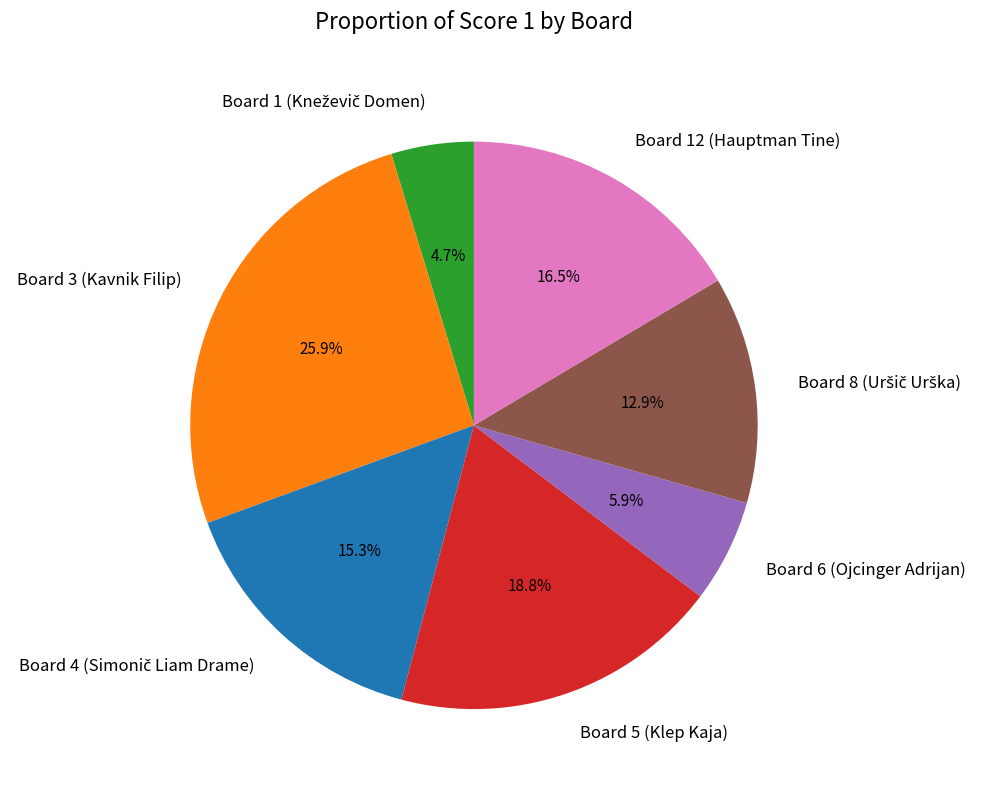

How much of the chart is everything except Board 3 (Kavnik Filip)?

74.1%